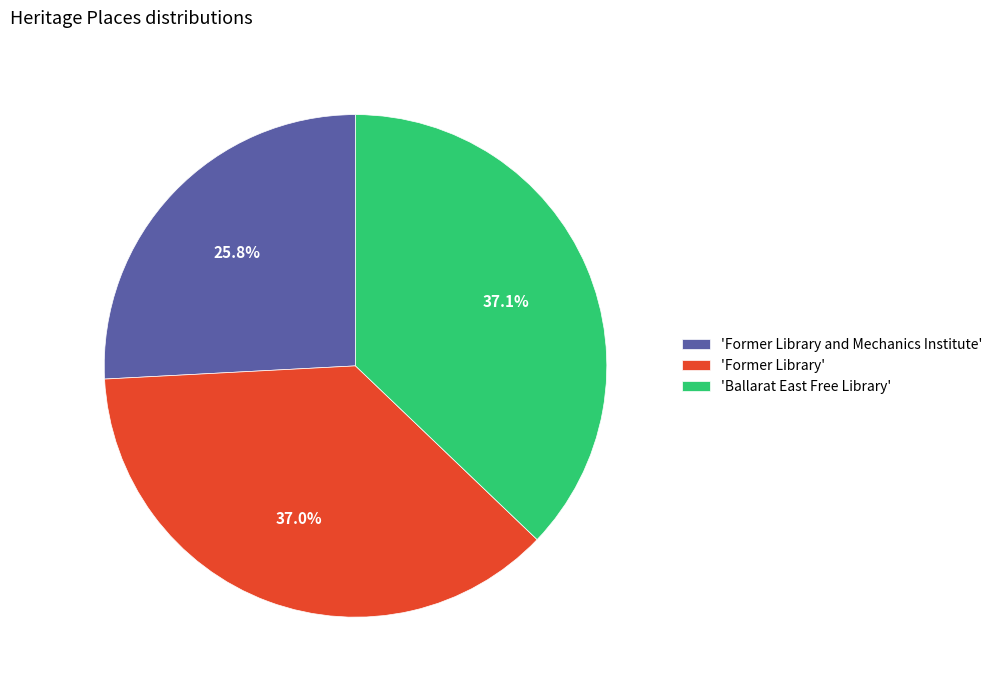

Does 'Ballarat East Free Library' account for over 50% of the chart?

No